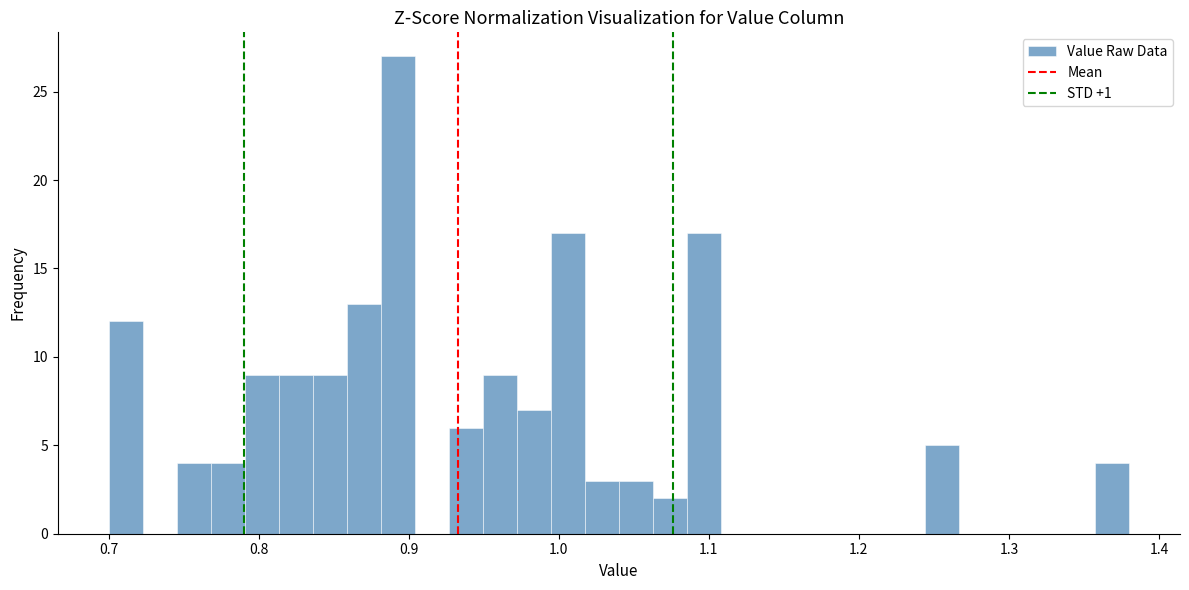

Around what value on the x-axis is the tallest bar? Give the approximate position of its centre, as read against the axis.

0.89